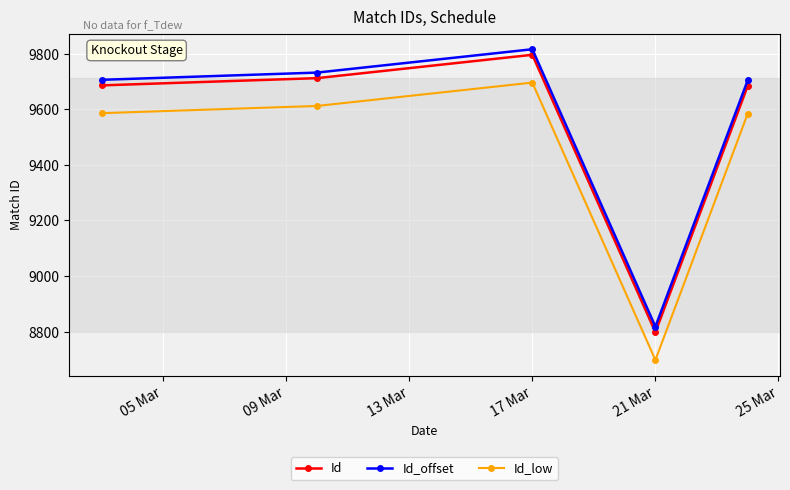

What is the minimum value shown in the chart?

8698